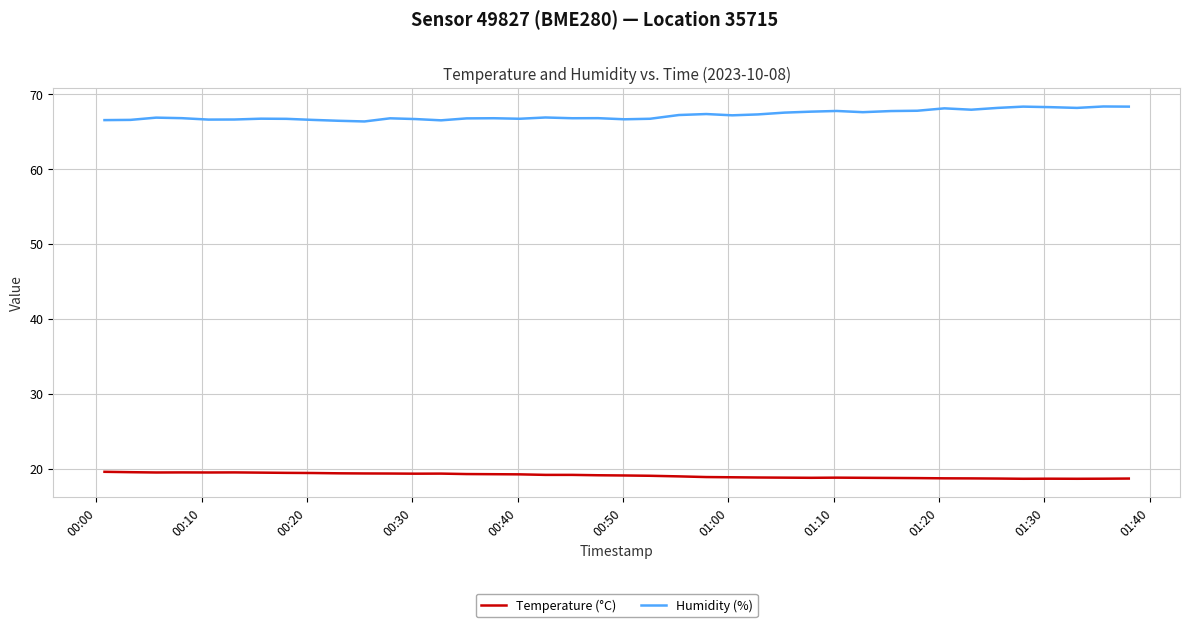

What is the highest value of the Humidity (%) series?

68.4